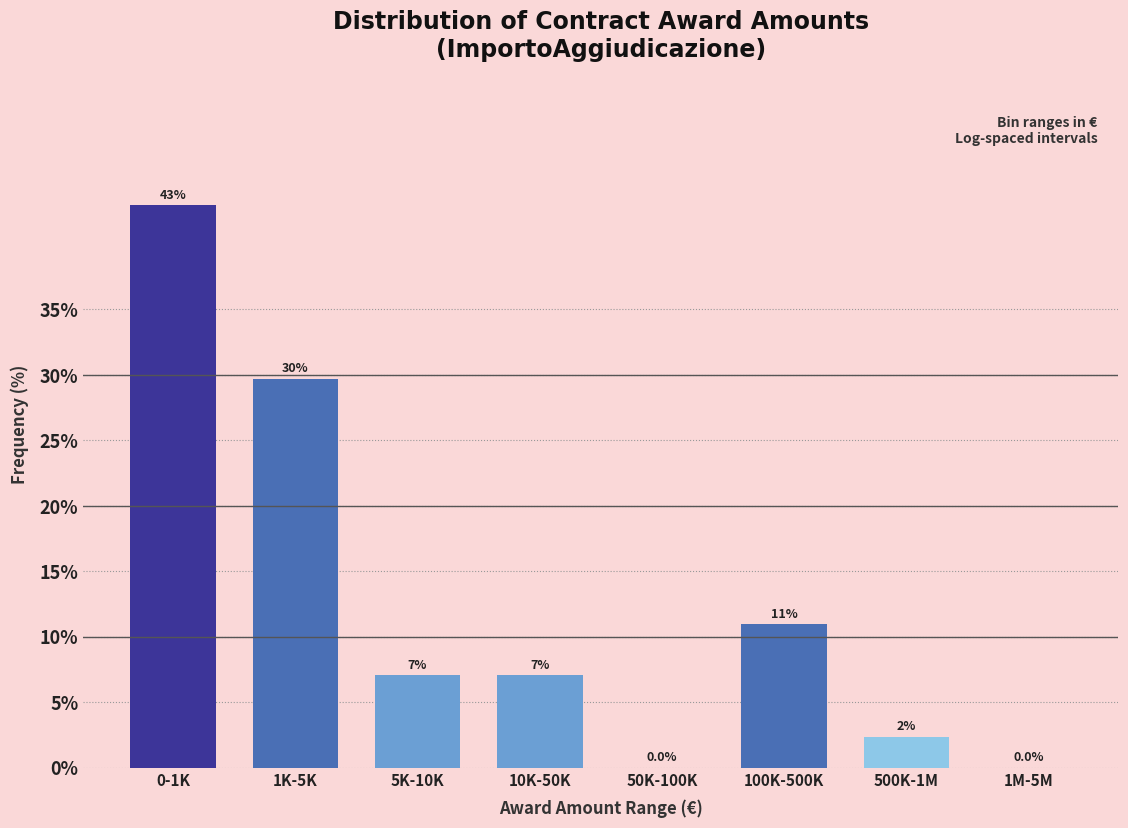

What is the maximum value shown in the chart?

43.0